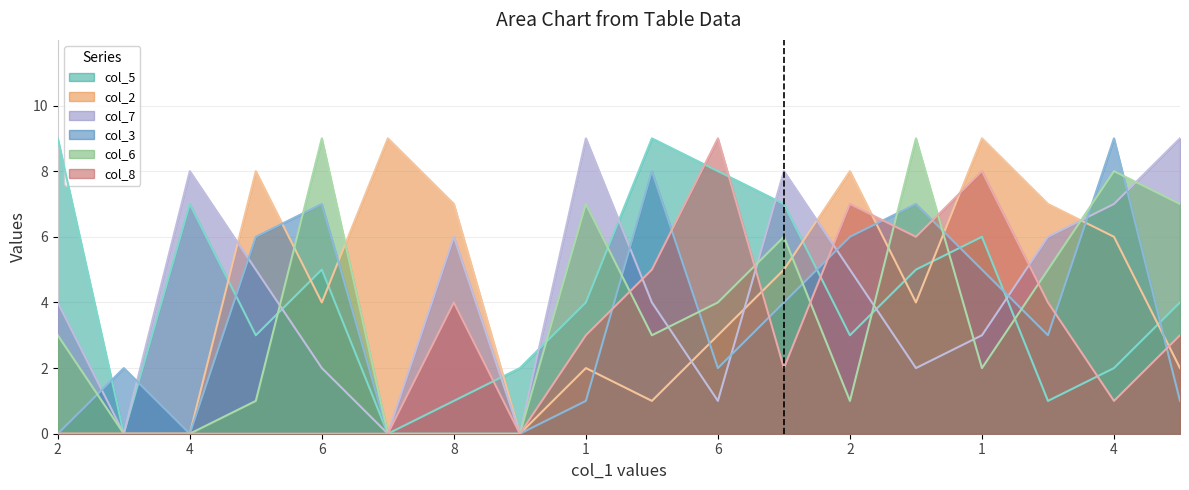

How many lines are shown in the chart?

6